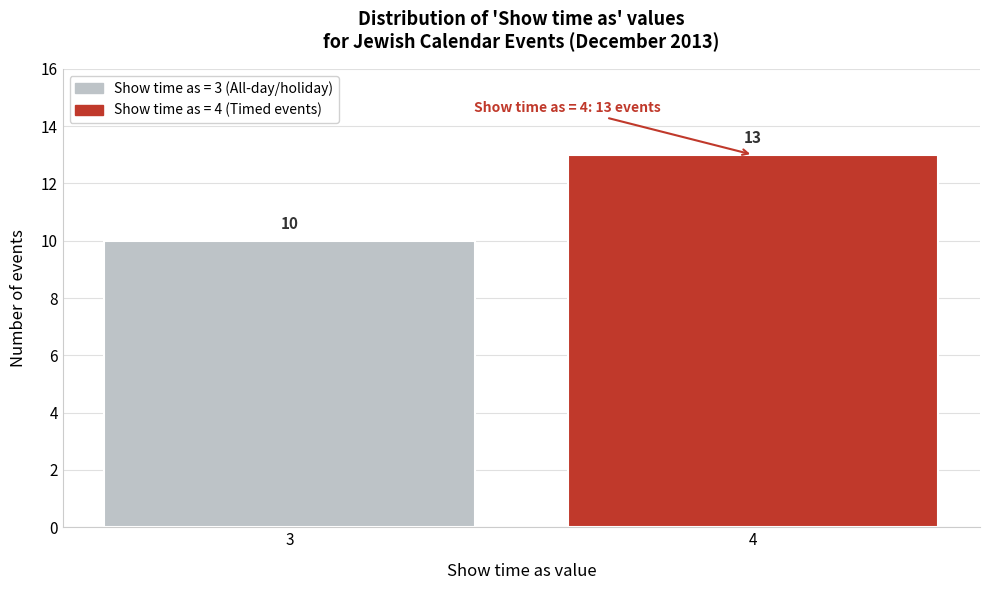

Reading left to right, extract all data points from this chart.

3=10	4=13